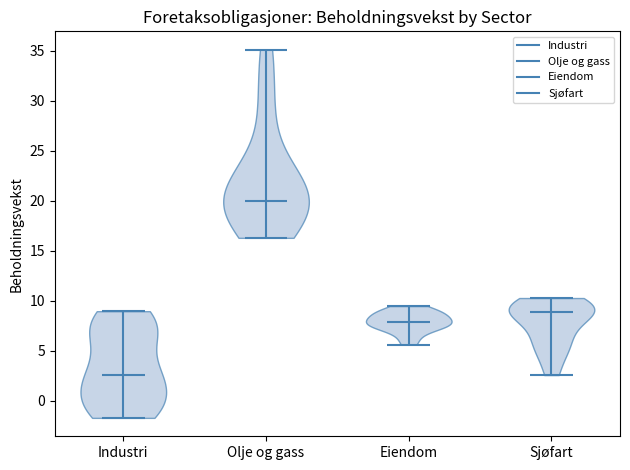

Which violin has the highest median line?

Olje og gass